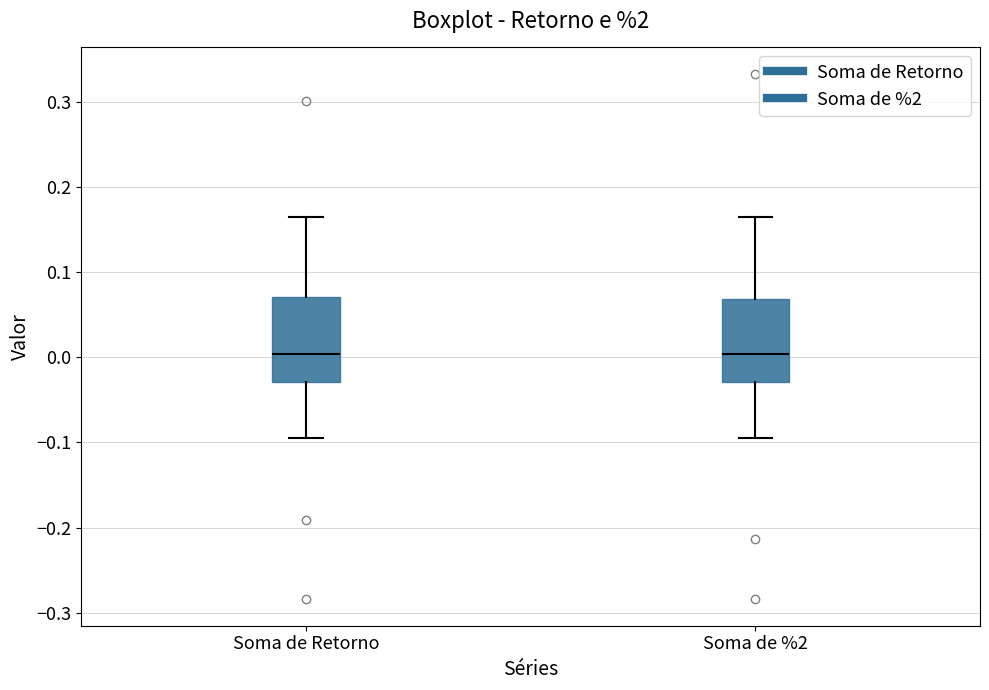

Reading left to right, read every box against the y-axis: the position of its median line, the range the box covers, and the ends of its whiskers. The values are not printed on the chart, so give them approximately, as read against the axis.

Soma de Retorno: median 0.00, box -0.03 to 0.07, whiskers -0.10 to 0.16
Soma de %2: median 0.00, box -0.03 to 0.07, whiskers -0.10 to 0.16